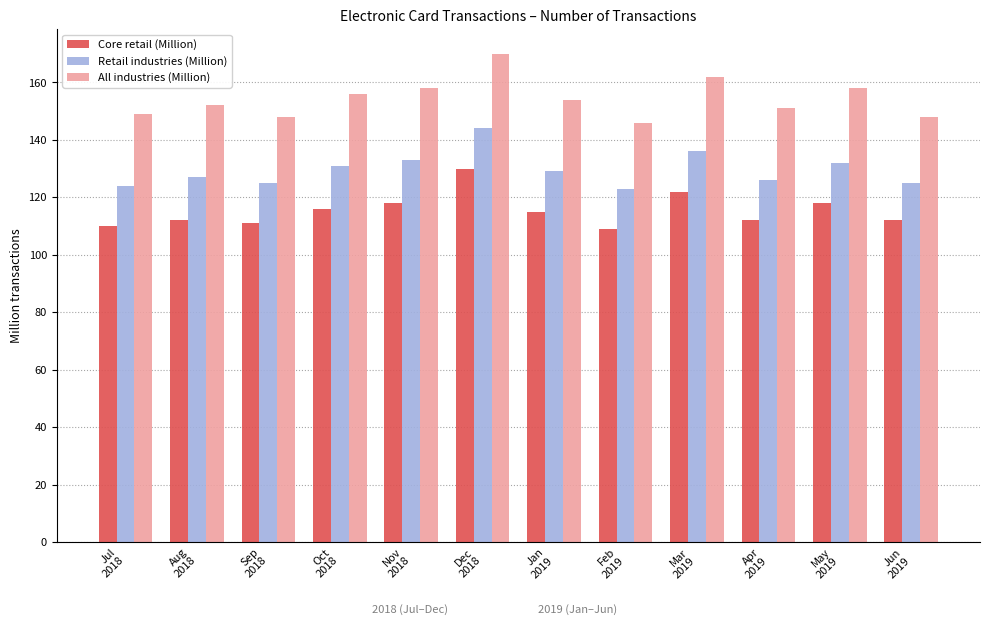

The value of All industries (Million) at Mar
2019 is 162. True or false?

True